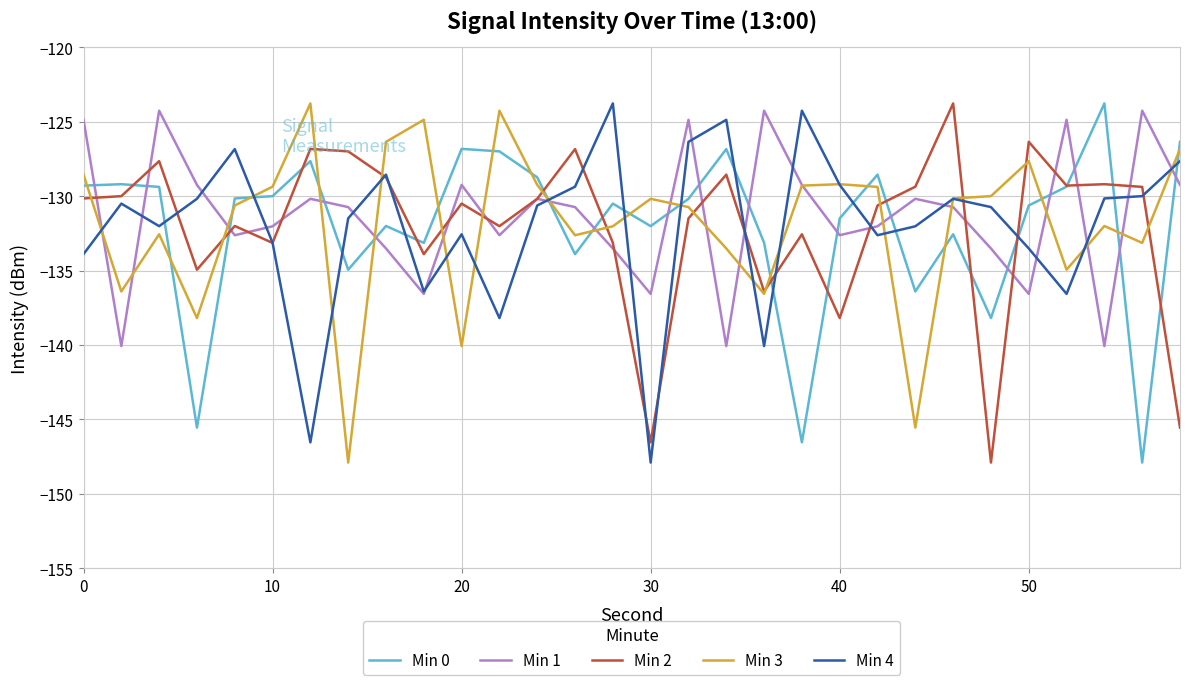

What is the smallest value displayed?

-147.9